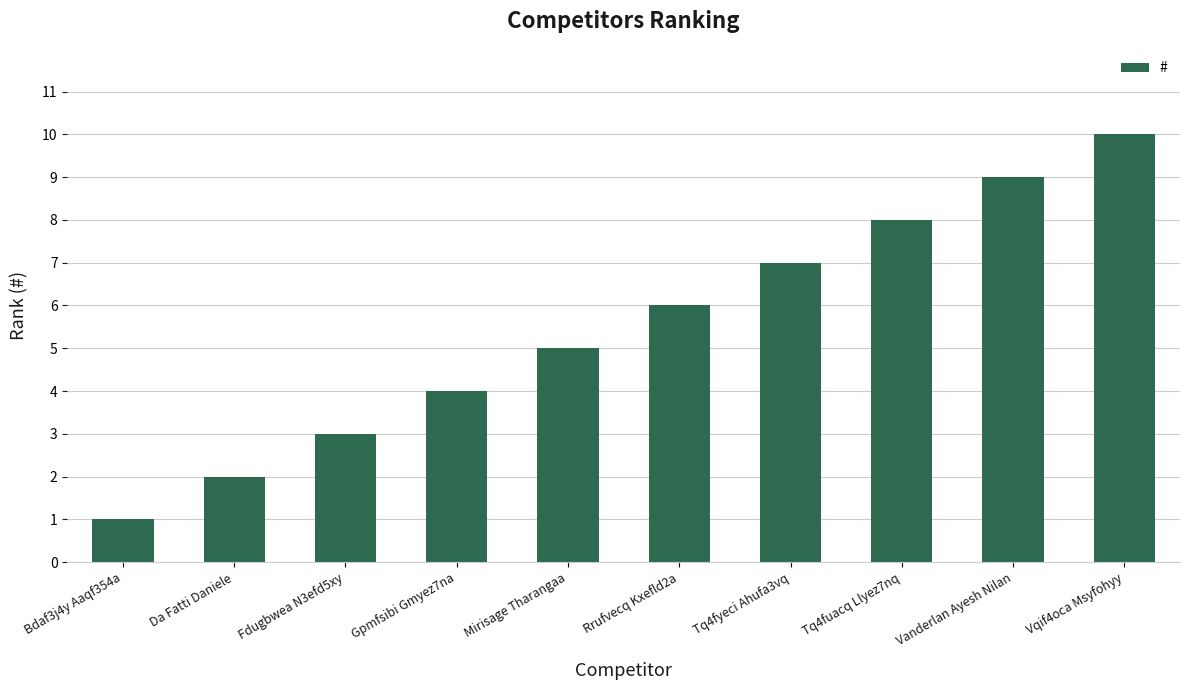

Is it true that the value at Gpmfsibi Gmyez7na is 7?

False